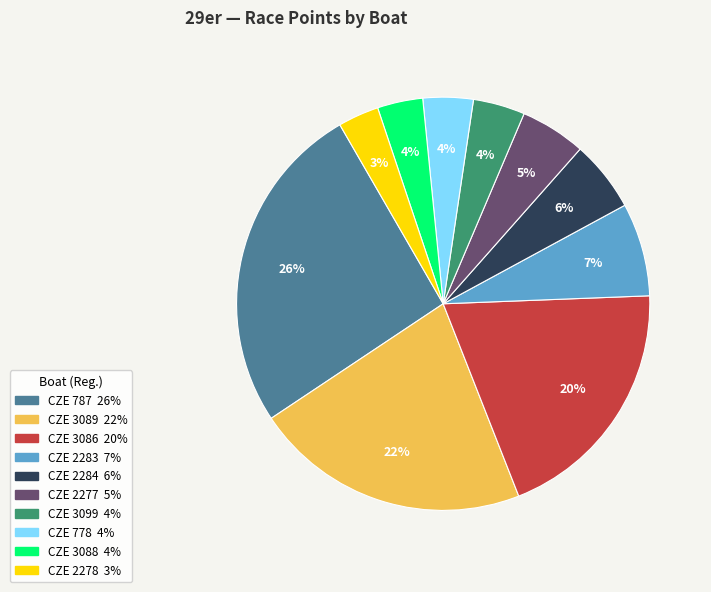

Is there any slice that represents more than half of the pie?

No